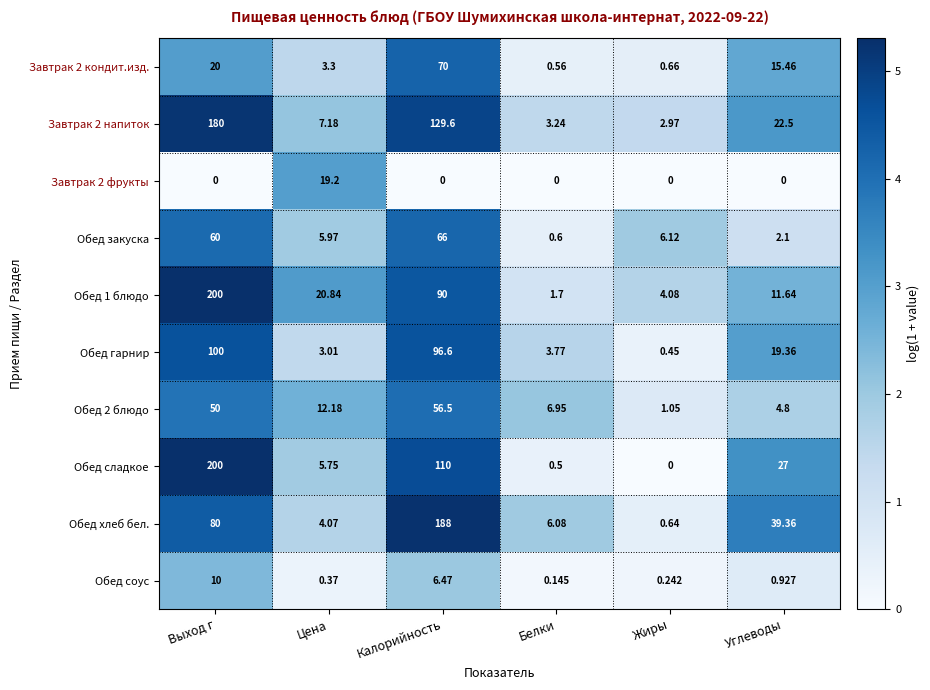

What is the spread (max minus min) of values at Калорийность?

188.0